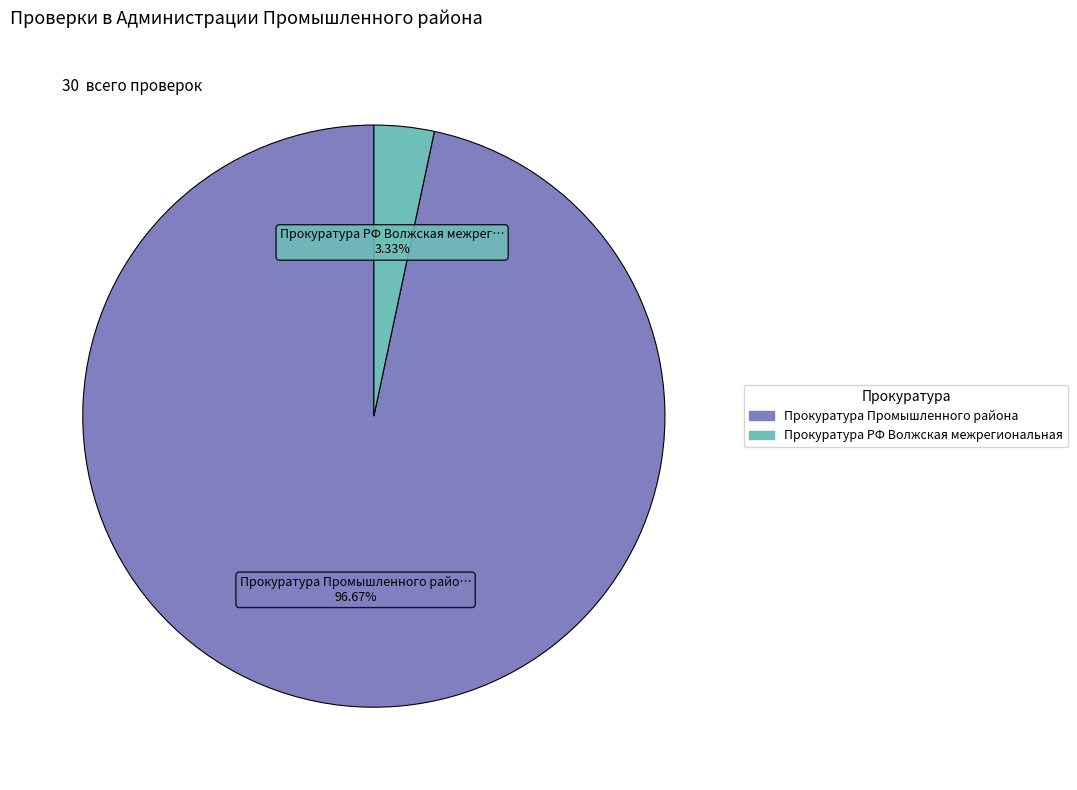

To the nearest percent, what is the combined percentage of Прокуратура РФ Волжская межрегиональная and Прокуратура Промышленного района?

100%